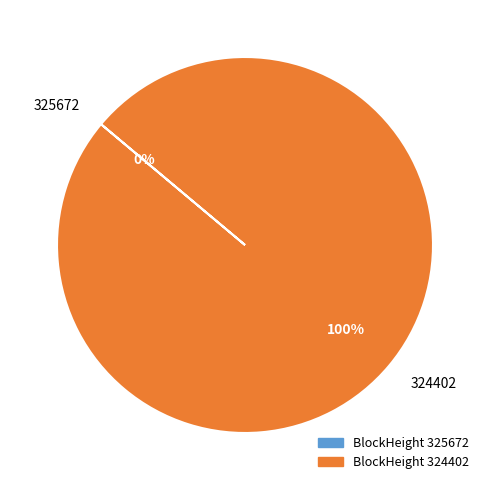

Is there any slice that represents more than half of the pie?

Yes